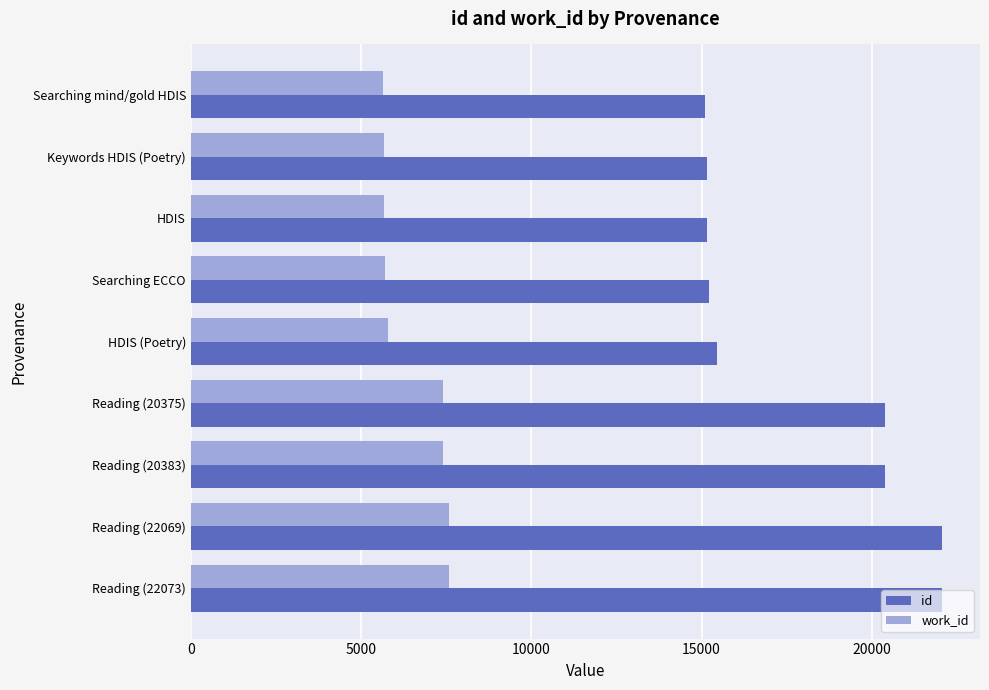

At how many categories does at least one series exceed 14032?

9